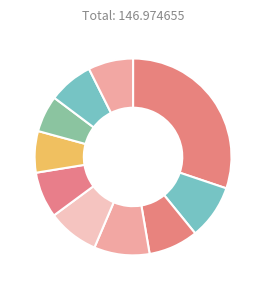

How many segments does this pie chart have?

10